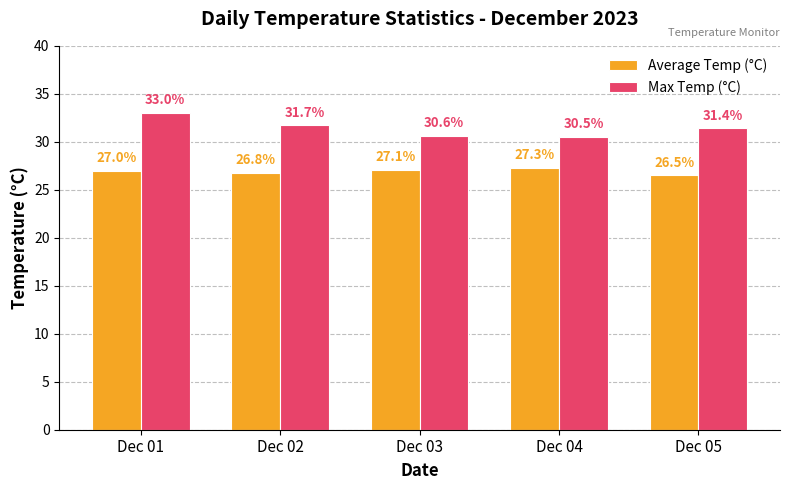

Are the bars grouped side by side (vs. stacked)?

Yes